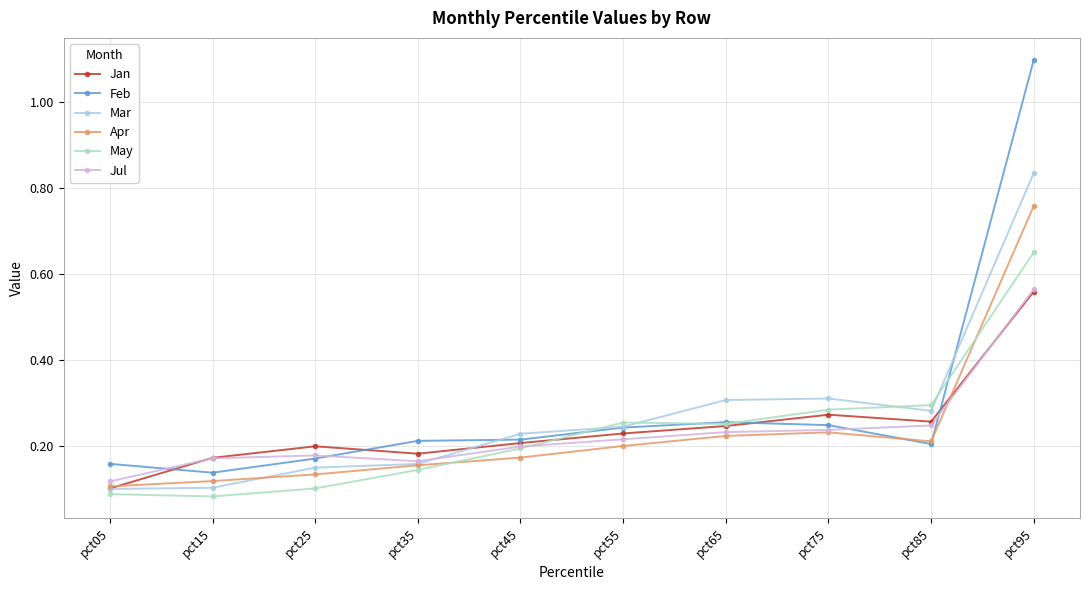

What is the sum of all Apr values?

2.3